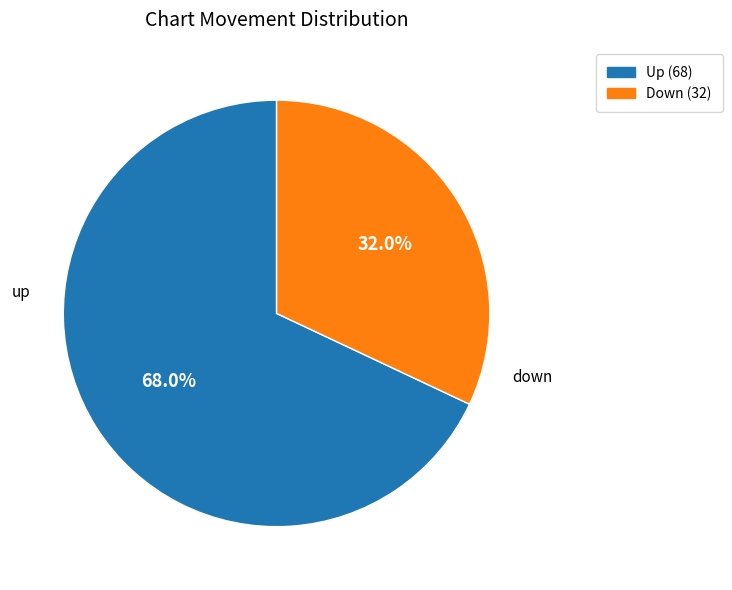

Which has a higher value, down or up?

up